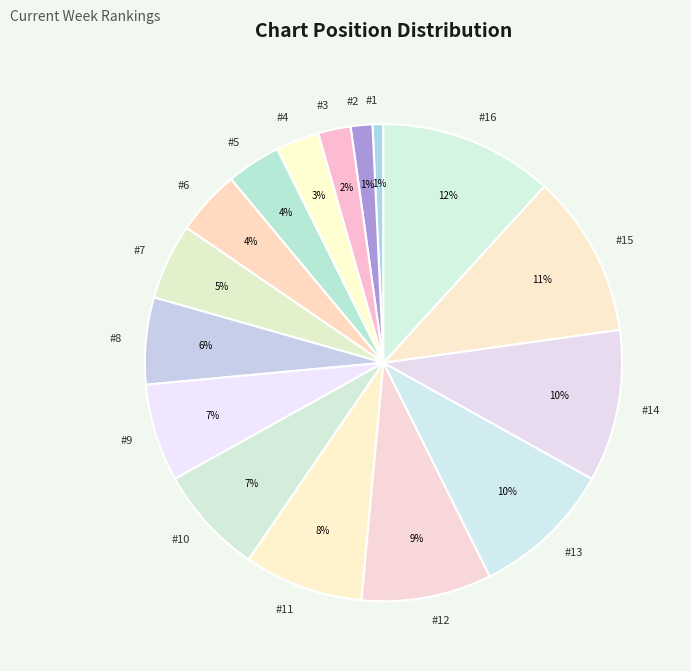

Is it true that #8 is 6% of the pie?

True